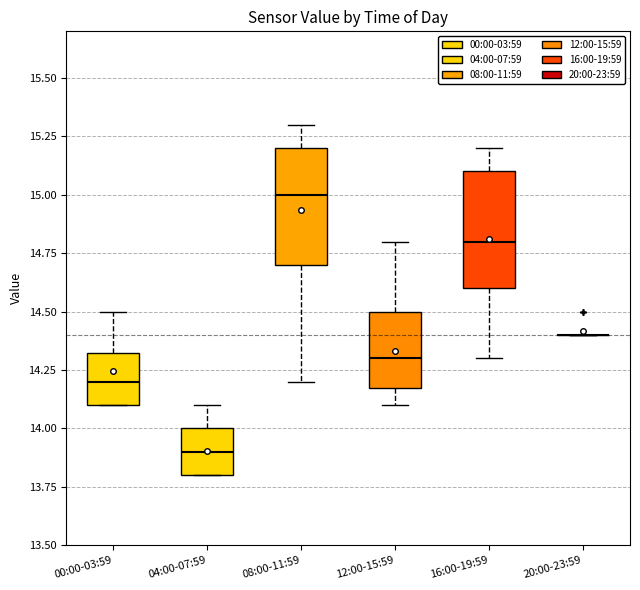

Reading left to right, transcribe this box plot: for each box, give where its median line is, the range the box spans, and where its two whiskers end, as read against the y-axis. The values are not printed on the chart, so give them approximately, as read against the axis.

00:00-03:59: median 14.20, box 14.10 to 14.35, whiskers 14.10 to 14.50
04:00-07:59: median 13.90, box 13.80 to 14.00, whiskers 13.80 to 14.10
08:00-11:59: median 15.00, box 14.70 to 15.20, whiskers 14.20 to 15.30
12:00-15:59: median 14.30, box 14.20 to 14.50, whiskers 14.10 to 14.80
16:00-19:59: median 14.80, box 14.60 to 15.10, whiskers 14.30 to 15.20
20:00-23:59: box collapsed to a line at 14.40, whiskers 14.40 to 14.40